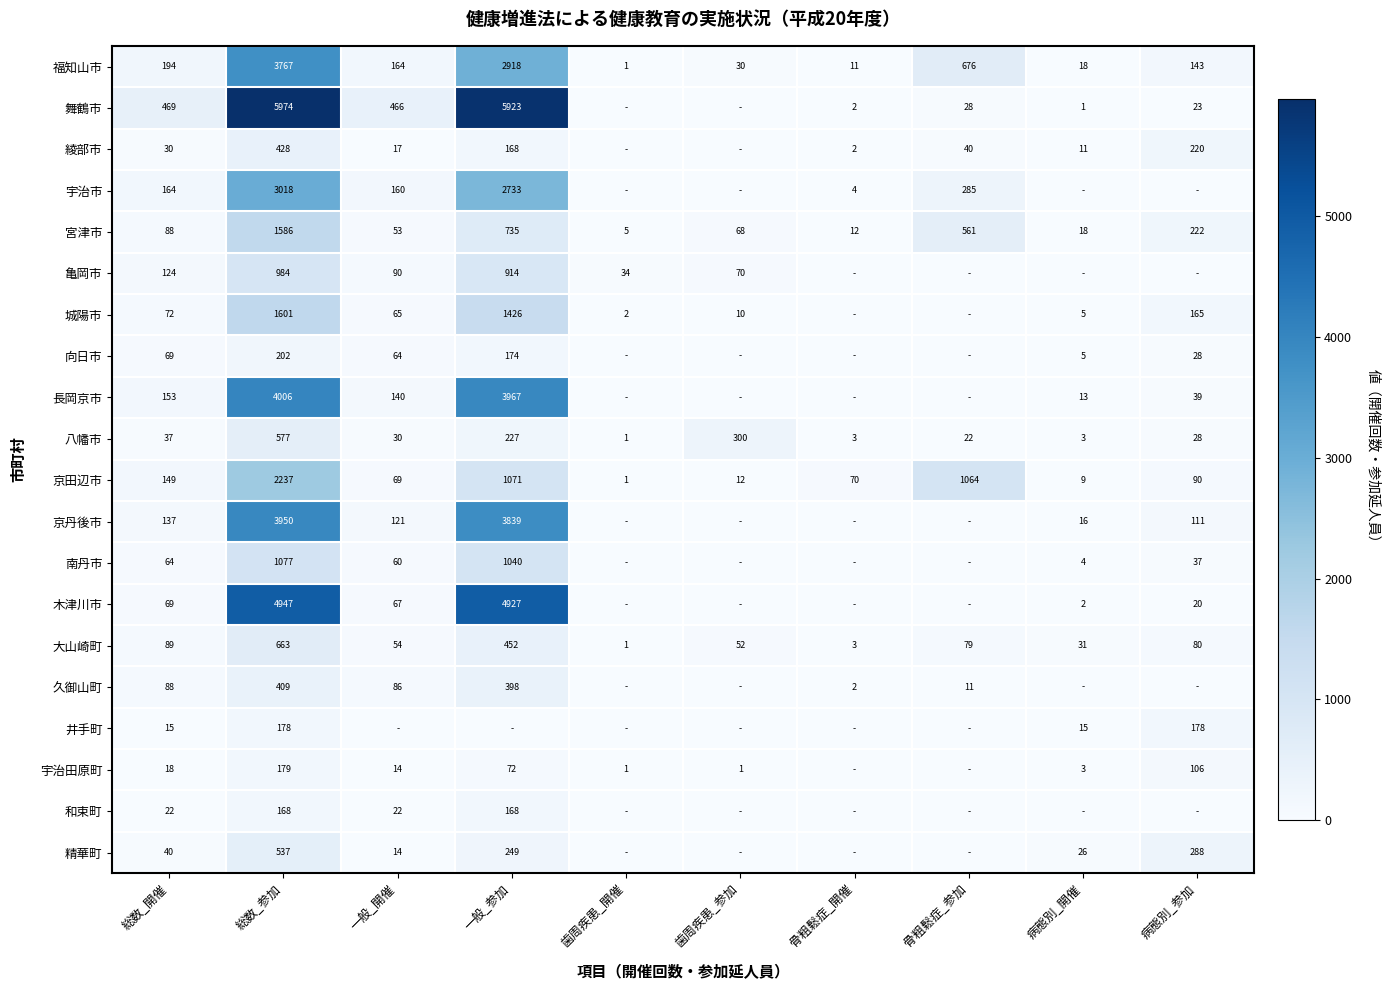

Read the 福知山市 value at 歯周疾患_参加.

30